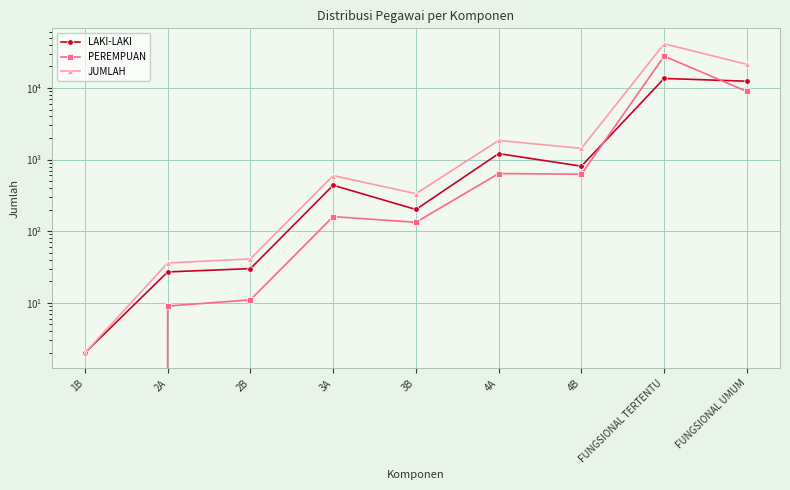

Count the number of categories in the chart.

9